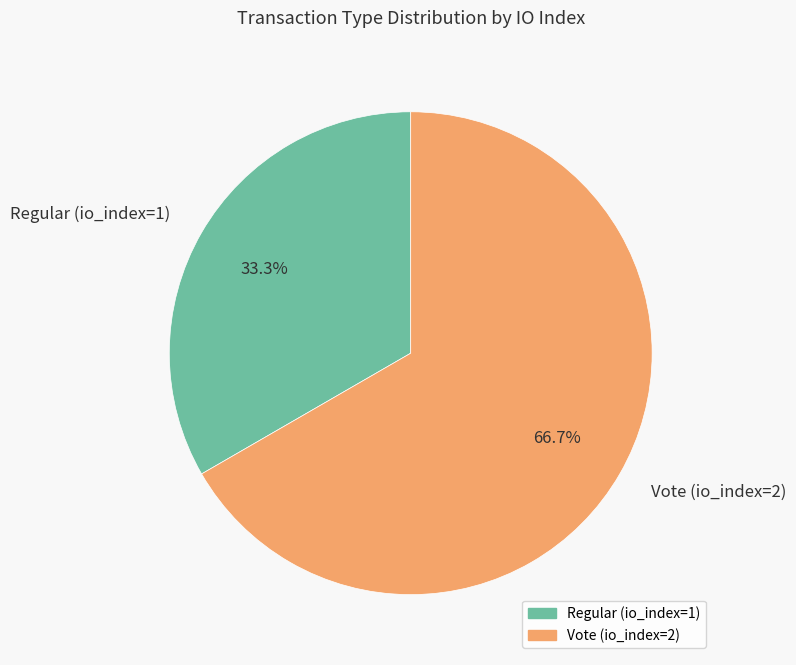

Is the sum of Vote (io_index=2) and Regular (io_index=1) greater than half?

Yes